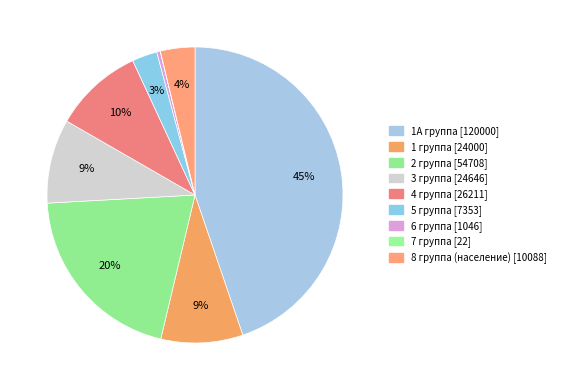

How many slices are in this pie chart?

9